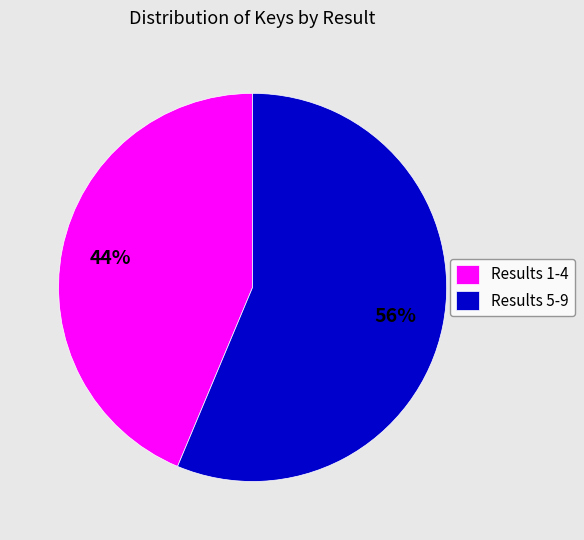

To the nearest percent, what percentage of the pie is Results 5-9?

56%